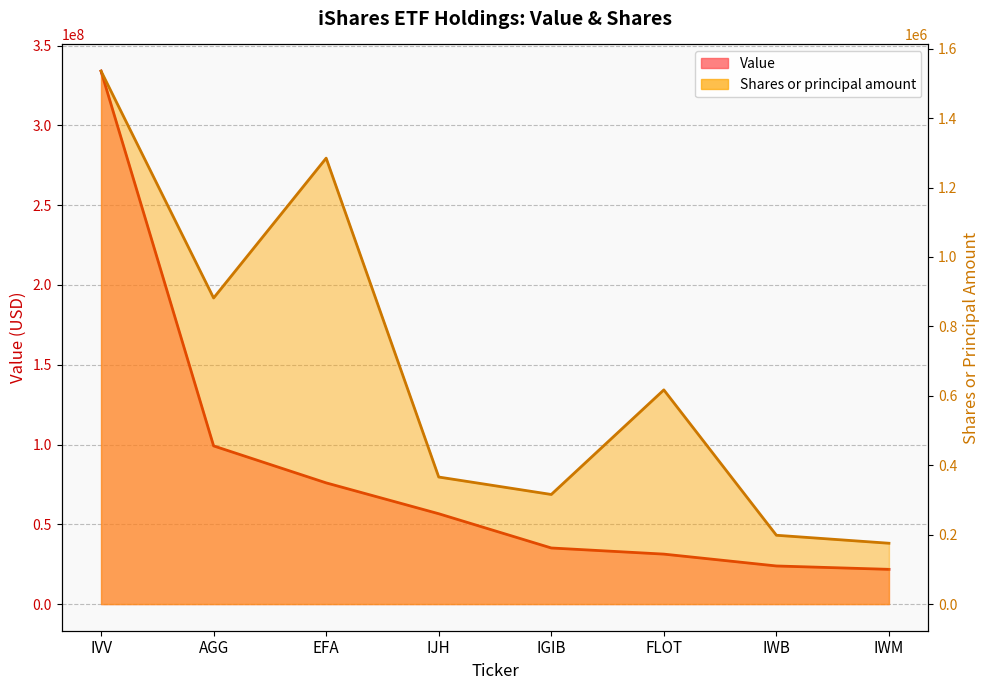

What is the minimum value shown in the chart?

21769000